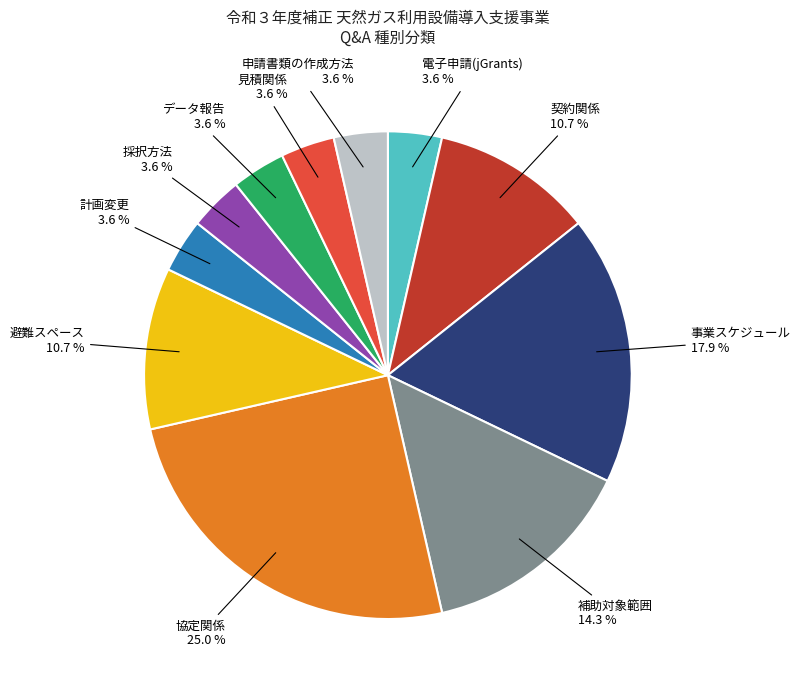

Approximately how many times larger is the value at 補助対象範囲 compared to 電子申請(jGrants)?

4.0